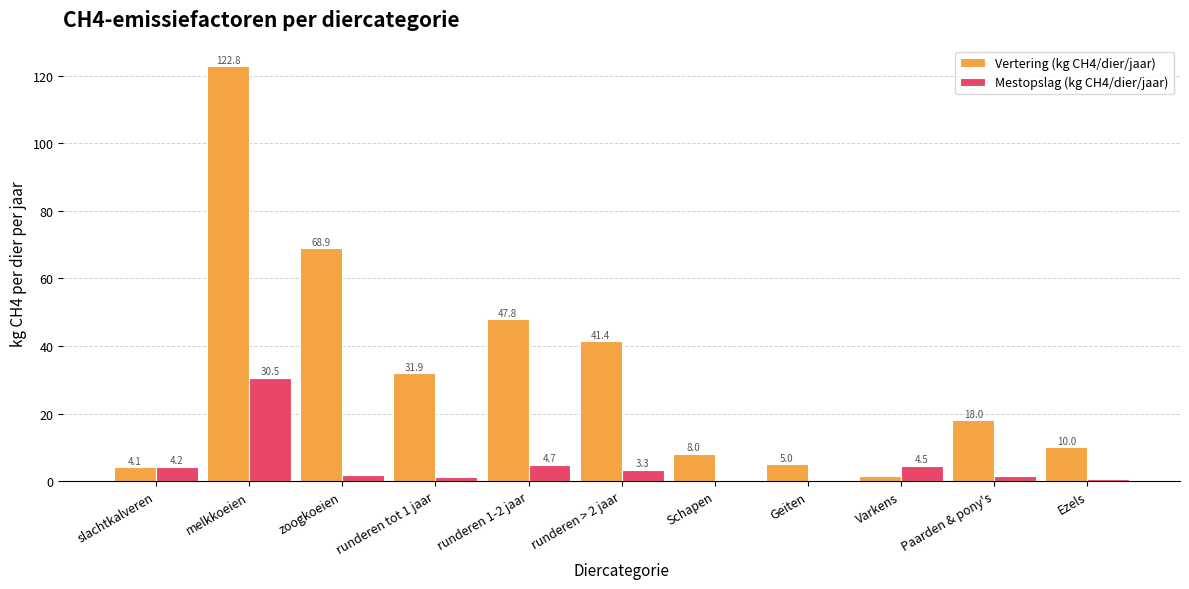

Which series has the largest range (max minus min)?

Vertering (kg CH4/dier/jaar)